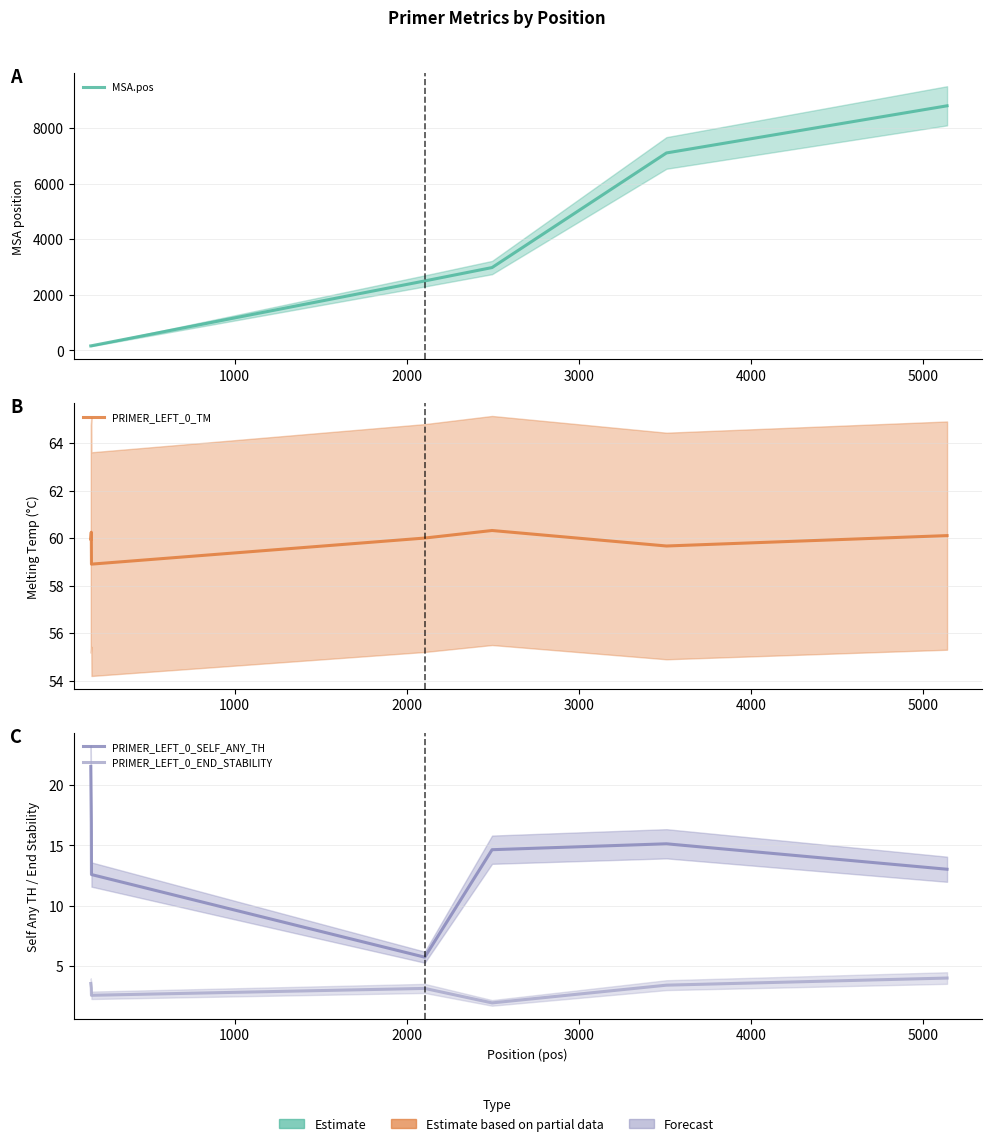

What are all the series names shown in the legend?

MSA.pos, PRIMER_LEFT_0_TM, PRIMER_LEFT_0_SELF_ANY_TH, PRIMER_LEFT_0_END_STABILITY